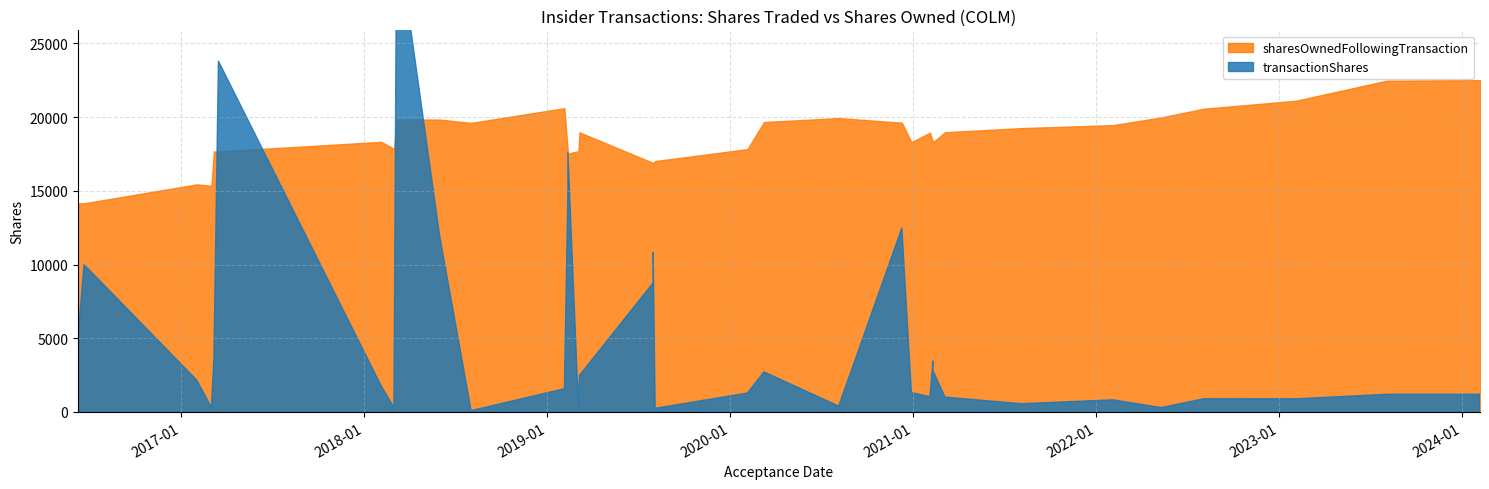

Reading left to right, extract all data points from this chart.

transactionShares: 2024-02-05=1200	2023-08-03=1200	2023-02-03=894	2022-08-03=895	2022-05-10=300	2022-02-03=824	2021-08-04=563	2021-03-05=1009	2021-02-09=3463	2021-02-09=2813	2021-02-03=1037	2020-12-28=1319	2020-12-09=12485	2020-12-09=12485	2020-08-05=398	2020-03-09=2720	2020-02-05=1284	2019-08-05=250	2019-08-01=8762	2019-08-01=10838	2019-03-07=2483	2019-03-05=314	2019-02-12=15124	2019-02-12=17605	2019-02-05=1582	2018-08-03=91	2018-06-01=12005	2018-06-01=12005	2018-03-08=36543	2018-03-08=32684	2018-03-02=314	2018-02-05=1749	2017-03-17=23806	2017-03-17=23806	2017-03-08=3655	2017-03-03=315	2017-02-02=2155	2016-06-22=10000	2016-06-22=10000	2016-06-10=5128
sharesOwnedFollowingTransaction: 2024-02-05=22515	2023-08-03=22476	2023-02-03=21116	2022-08-03=20574	2022-05-10=19981	2022-02-03=19461	2021-08-04=19258	2021-03-05=18980	2021-02-09=18300	2021-02-09=18300	2021-02-03=18950	2020-12-28=18307	2020-12-09=19626	2020-12-09=19626	2020-08-05=19938	2020-03-09=19671	2020-02-05=17834	2019-08-05=17022	2019-08-01=16895	2019-08-01=16895	2019-03-07=18971	2019-03-05=17692	2019-02-12=17531	2019-02-12=17531	2019-02-05=20612	2018-08-03=19611	2018-06-01=19840	2018-06-01=19840	2018-03-08=19840	2018-03-08=19840	2018-03-02=17847	2018-02-05=18328	2017-03-17=17673	2017-03-17=17673	2017-03-08=17673	2017-03-03=15347	2017-02-02=15442	2016-06-22=14157	2016-06-22=14157	2016-06-10=14157